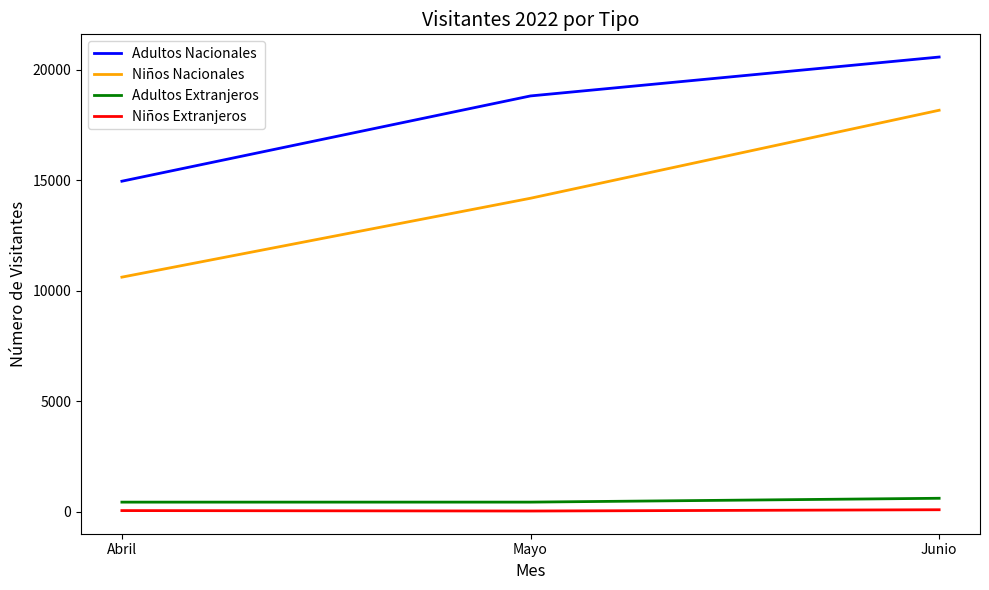

How many categories are shown in the chart?

3